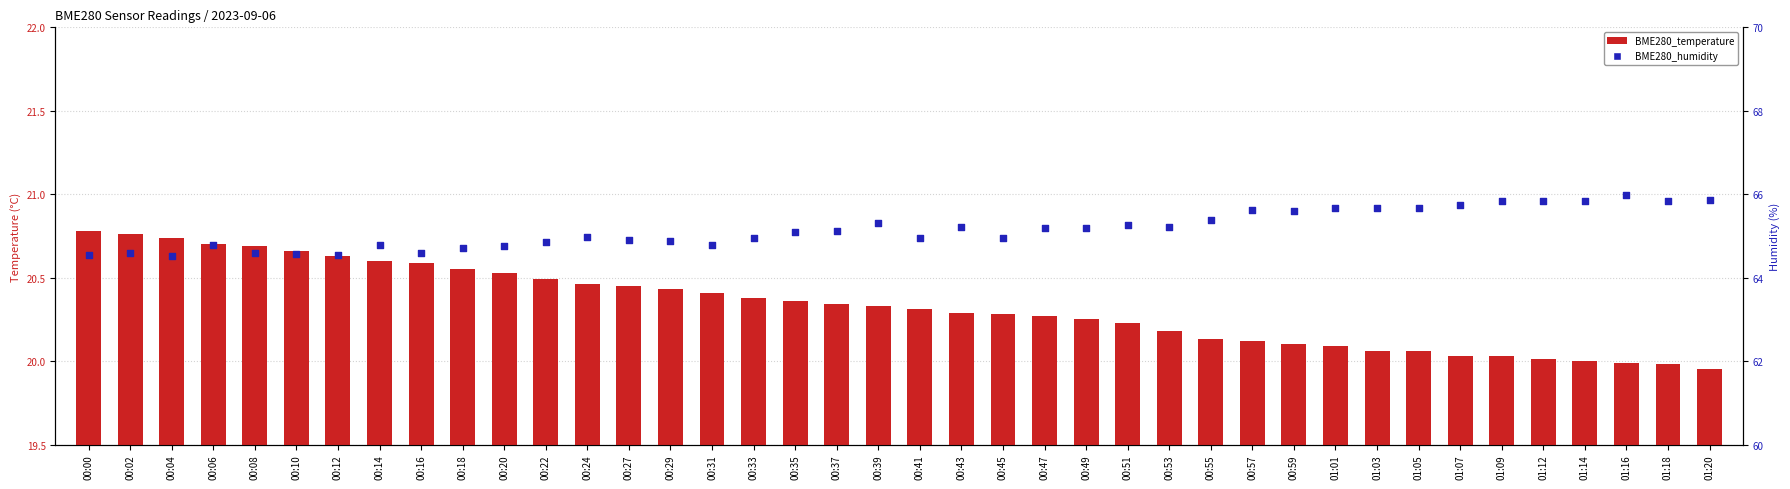

What is the total value across all series at 01:05?

85.7